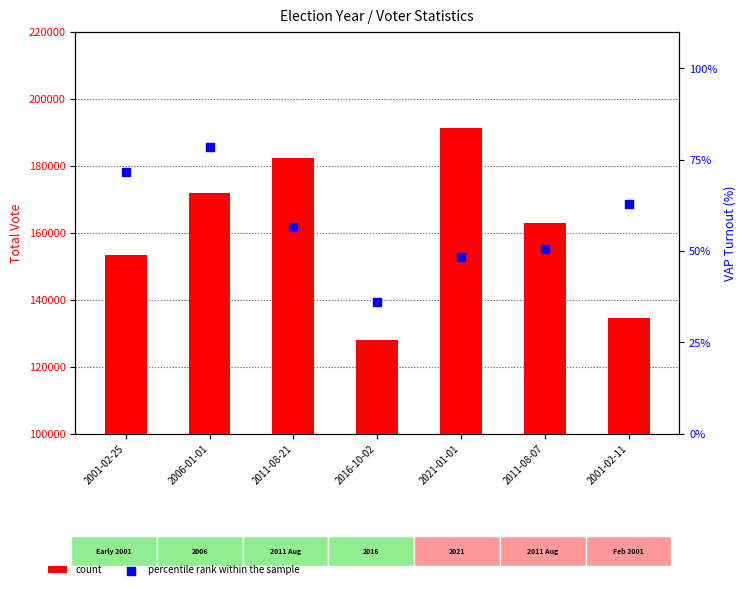

Which series has the largest total across all categories?

count